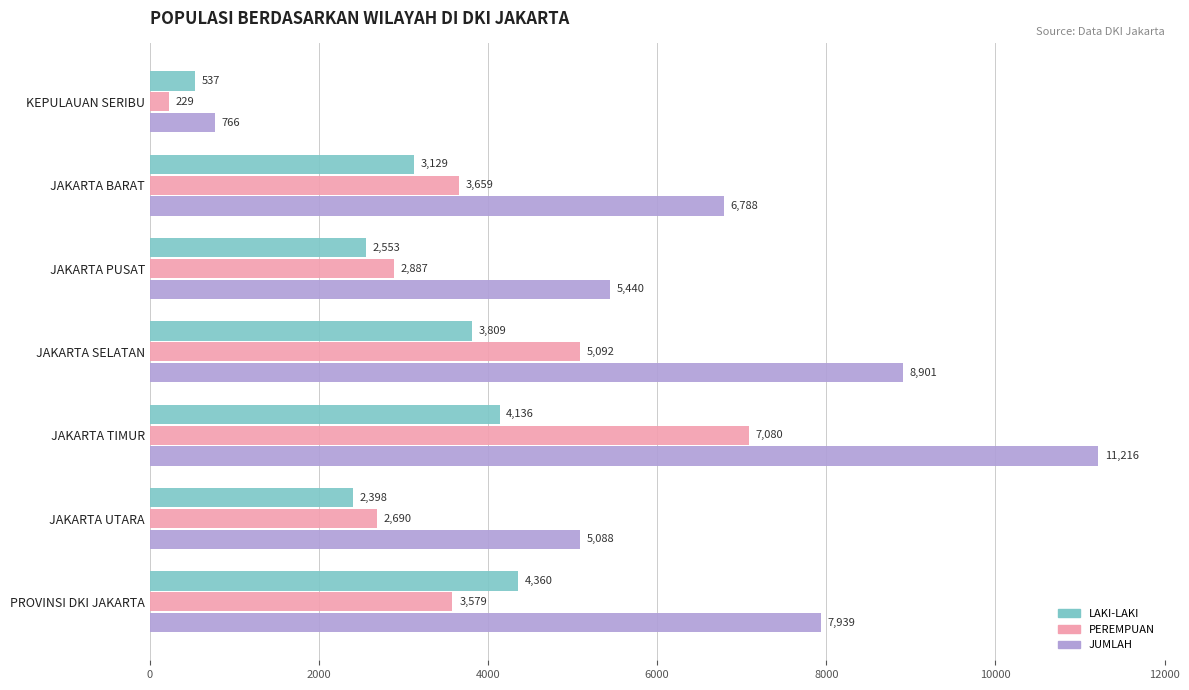

List the series in order of their peak value, lowest first.

LAKI-LAKI, PEREMPUAN, JUMLAH